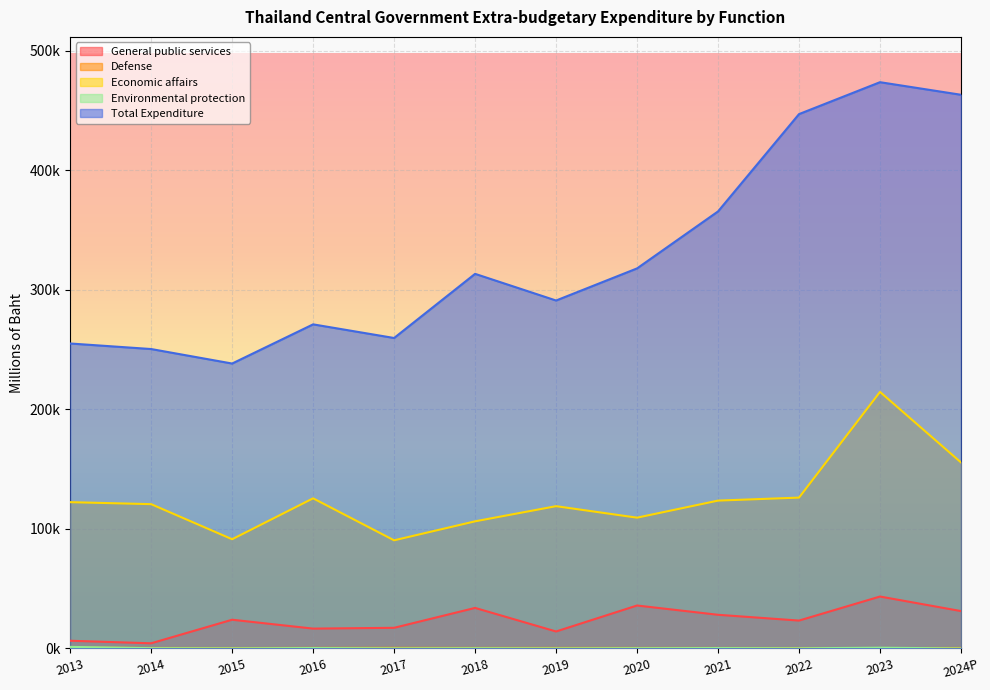

Which label corresponds to the smallest value in the chart?

2024P